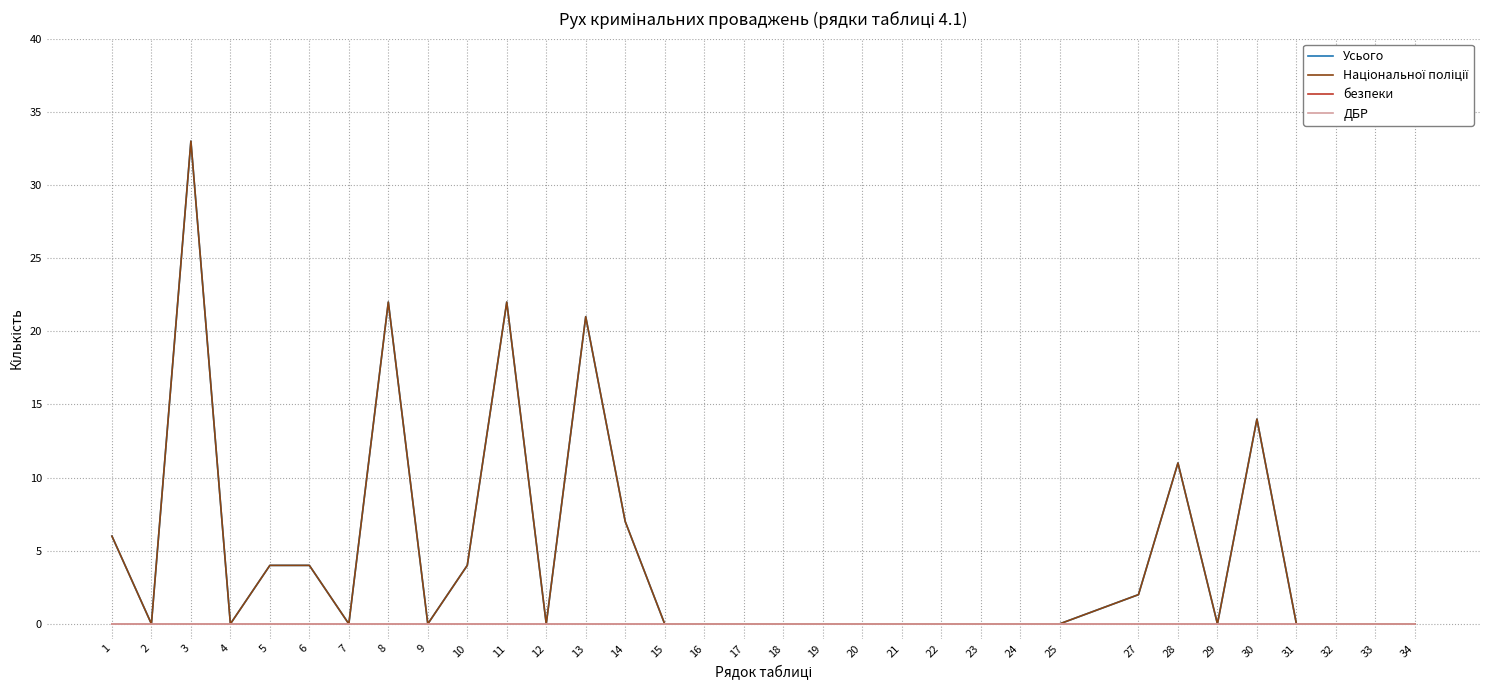

The value of ДБР at 30 is 0. True or false?

True